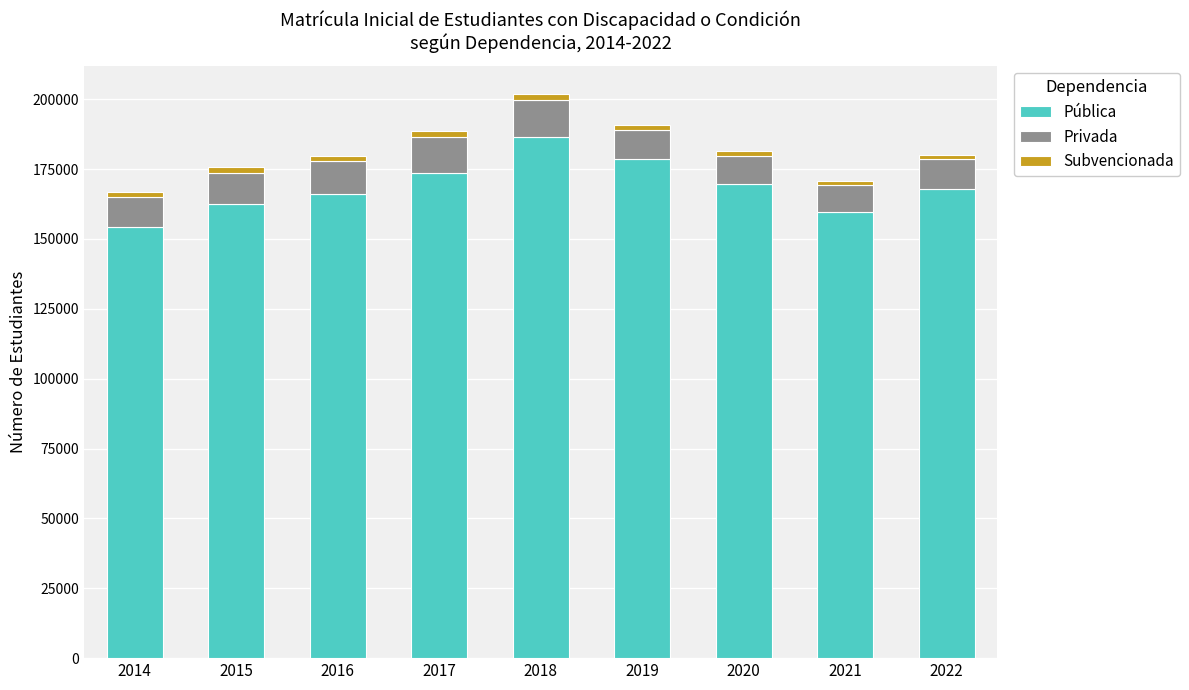

What is the difference between the second highest and second lowest values in the Pública series?

18919